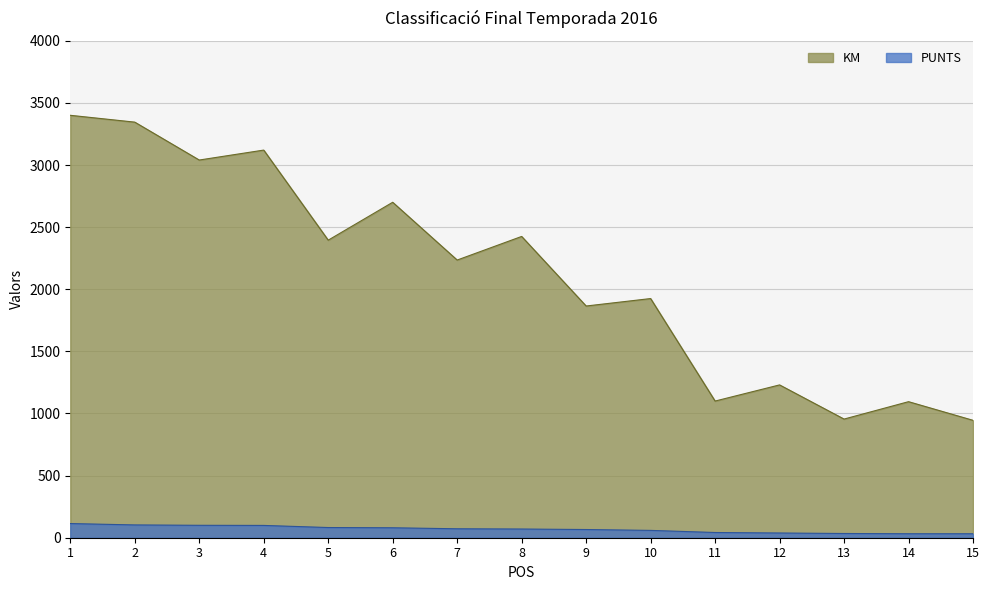

How many values in the KM series exceed 2235?

7